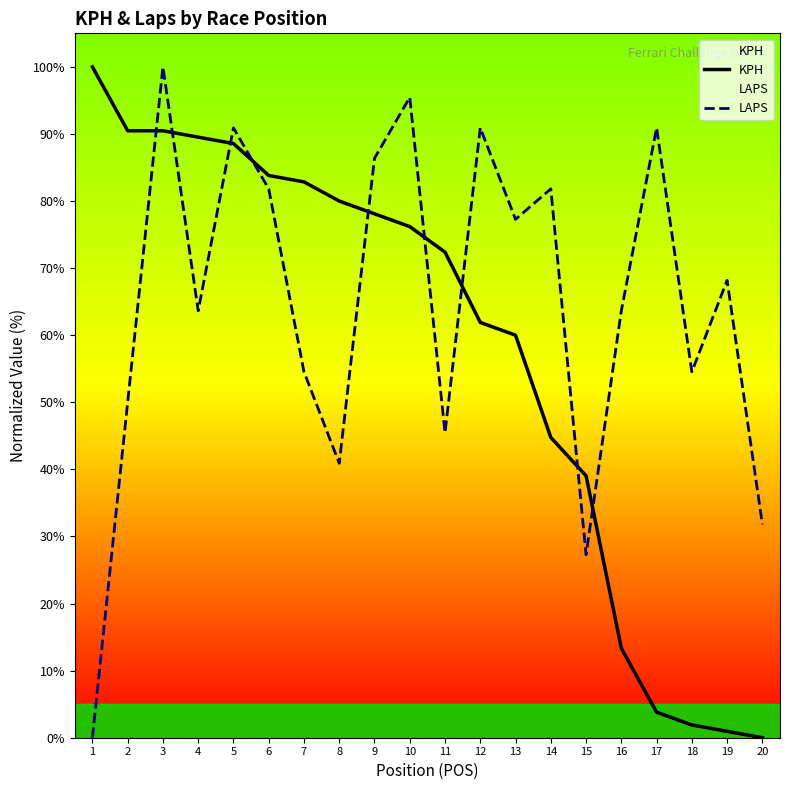

How many categories are shown in the chart?

20